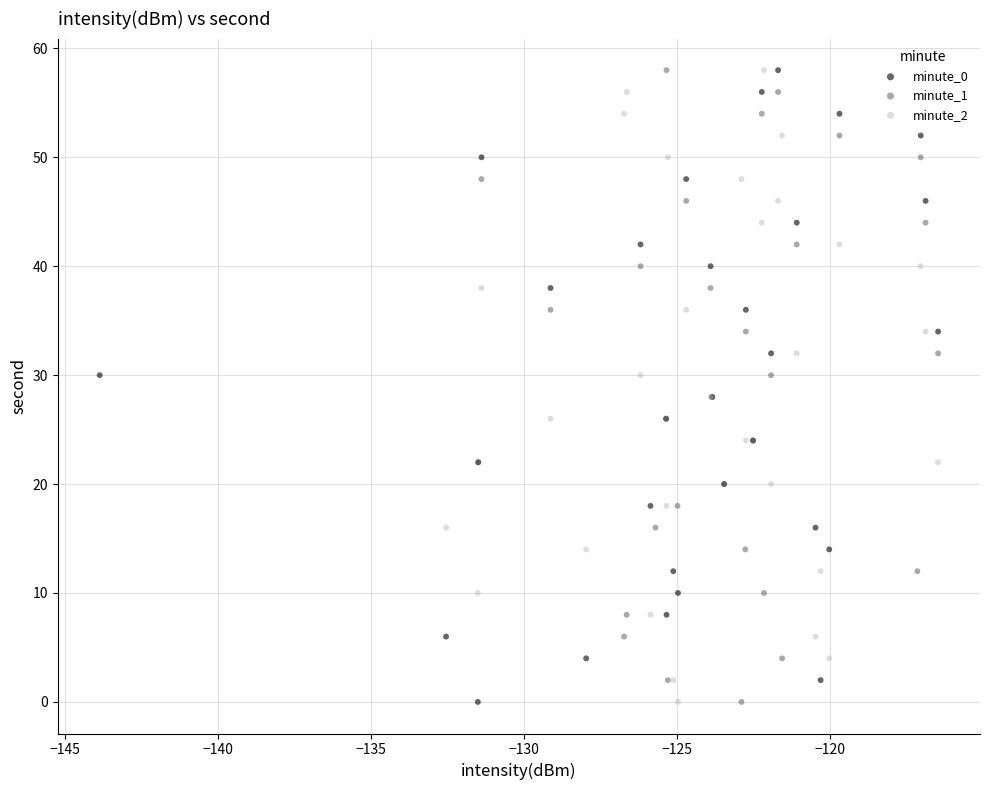

What are all the series names shown in the legend?

minute_0, minute_1, minute_2